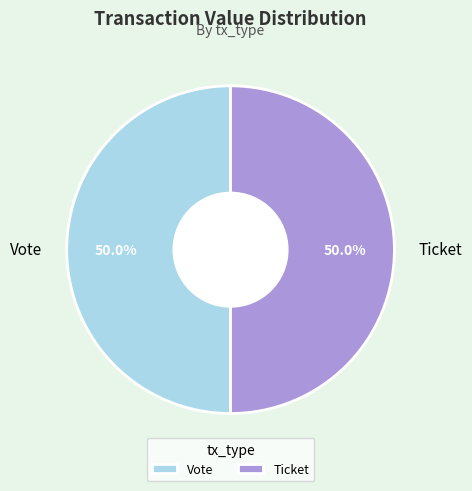

Do Vote and Ticket together represent more than half of the pie?

Yes